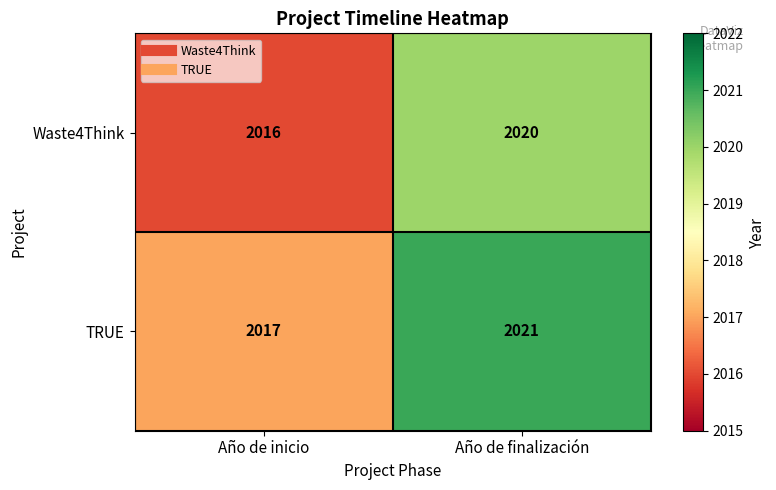

Which label corresponds to the smallest value in the chart?

Año de inicio